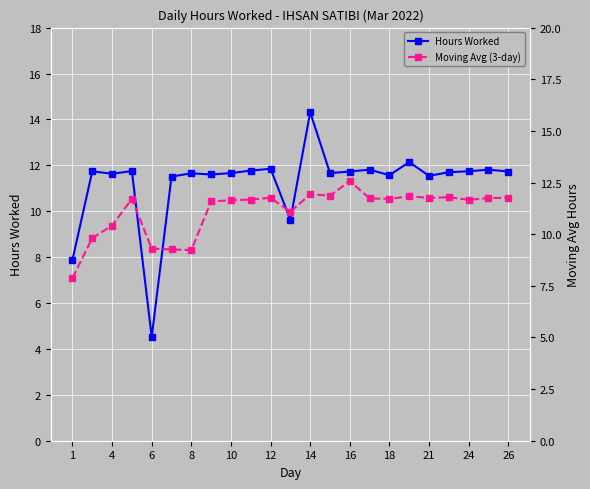

List the series in order of their peak value, lowest first.

Moving Avg (3-day), Hours Worked